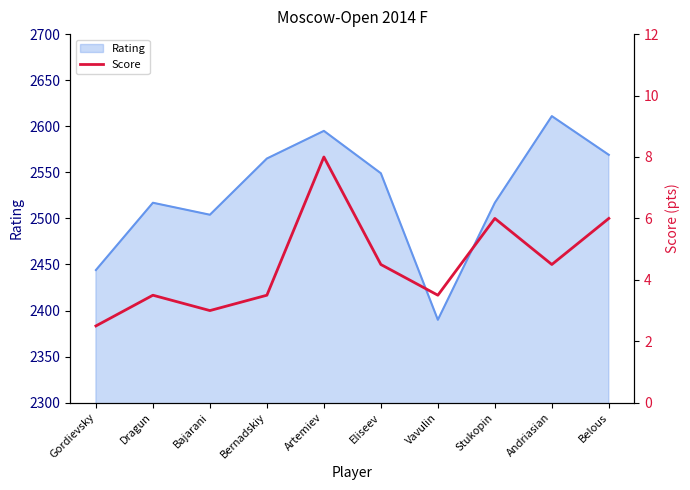

What is the difference between the second highest and second lowest values?

3.0